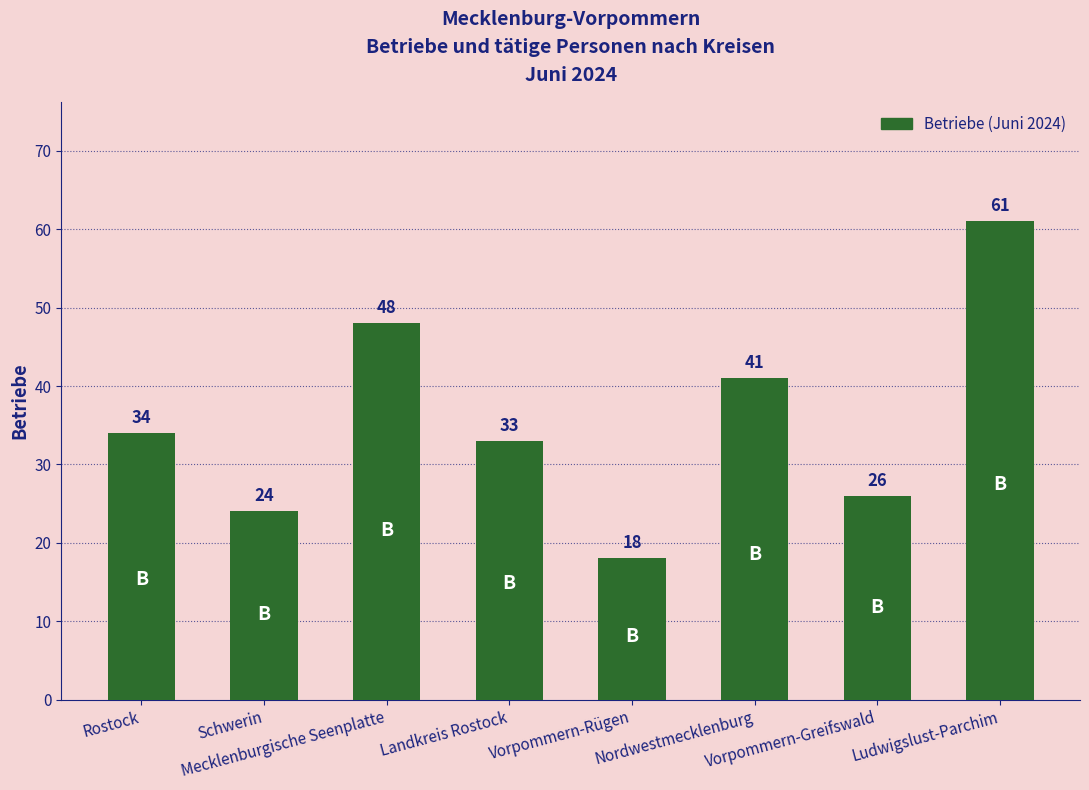

Which label corresponds to the smallest value in the chart?

Vorpommern-Rügen